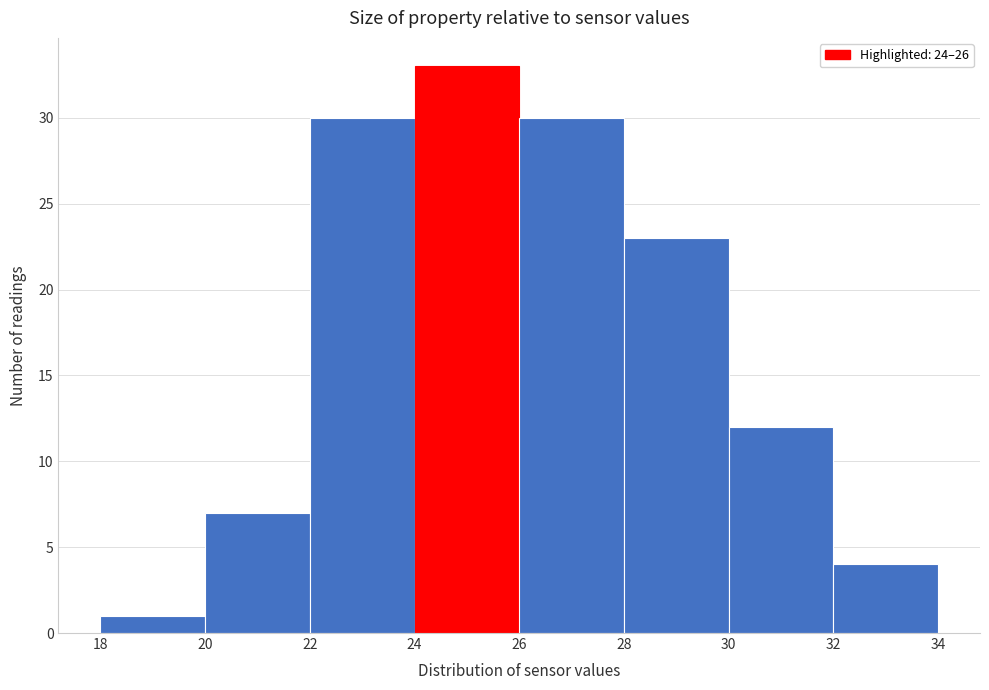

Reading left to right, list every bar in this chart as the range it spans on the x-axis followed by its height. The values are not printed on the chart, so give them approximately, as read against the axis.

18 to 20: 1
20 to 22: 7
22 to 24: 30
24 to 26: 33
26 to 28: 30
28 to 30: 23
30 to 32: 12
32 to 34: 4